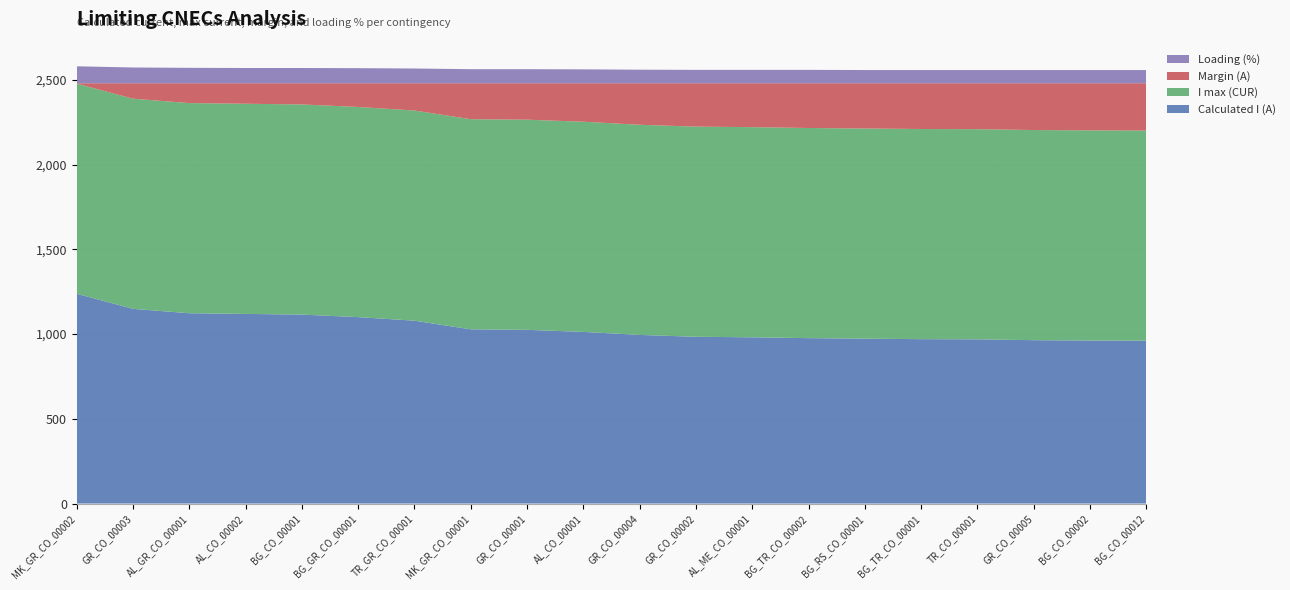

Which category has the highest value in the Calculated I (A) series?

MK_GR_CO_00002